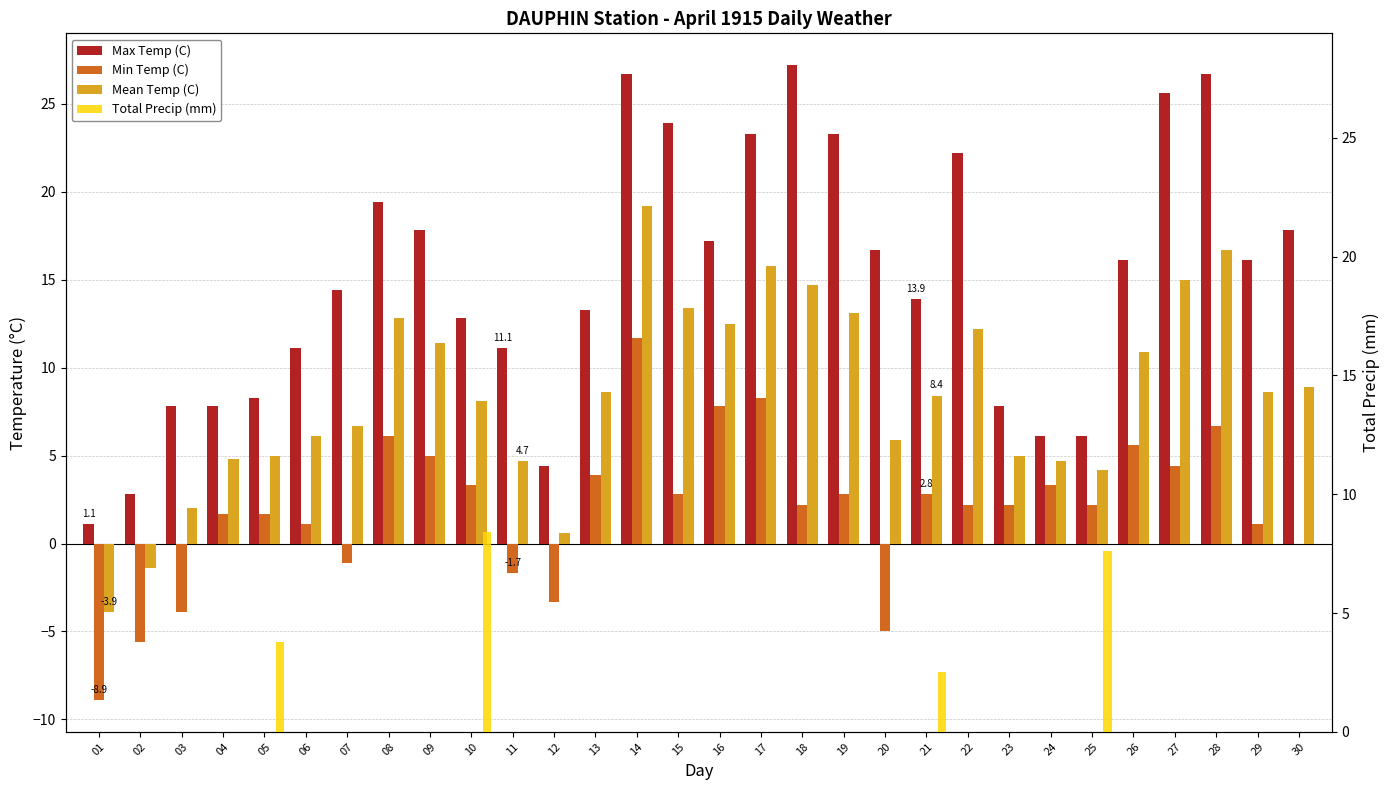

What is the difference between the second highest and second lowest values in the Min Temp (C) series?

13.9